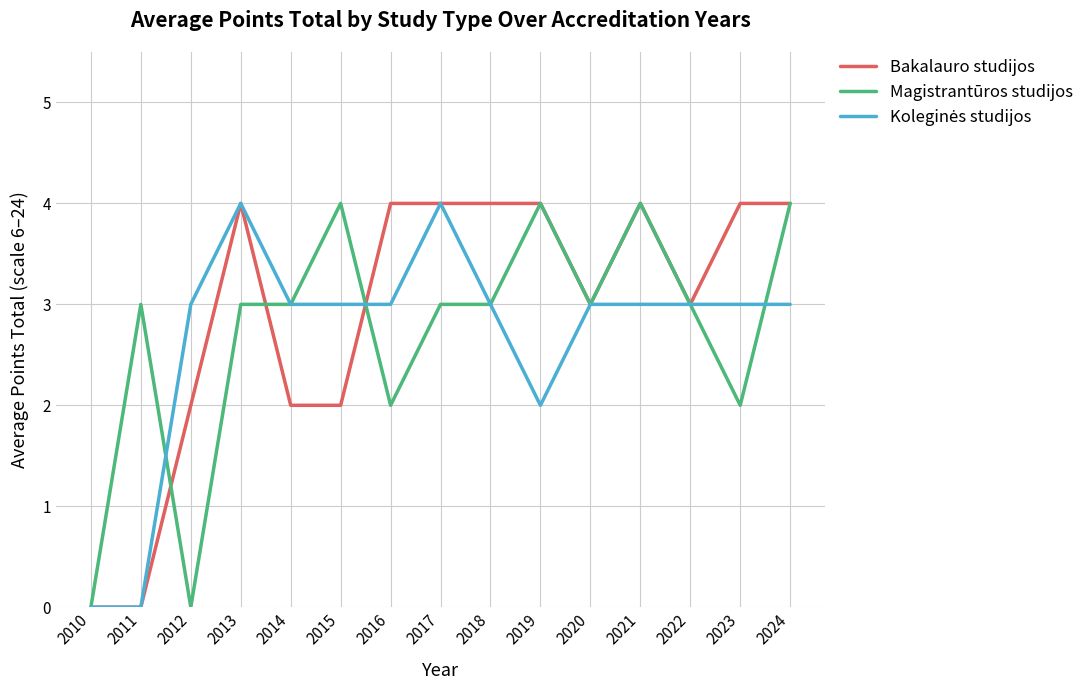

What is the total value across all series at 2021?

11